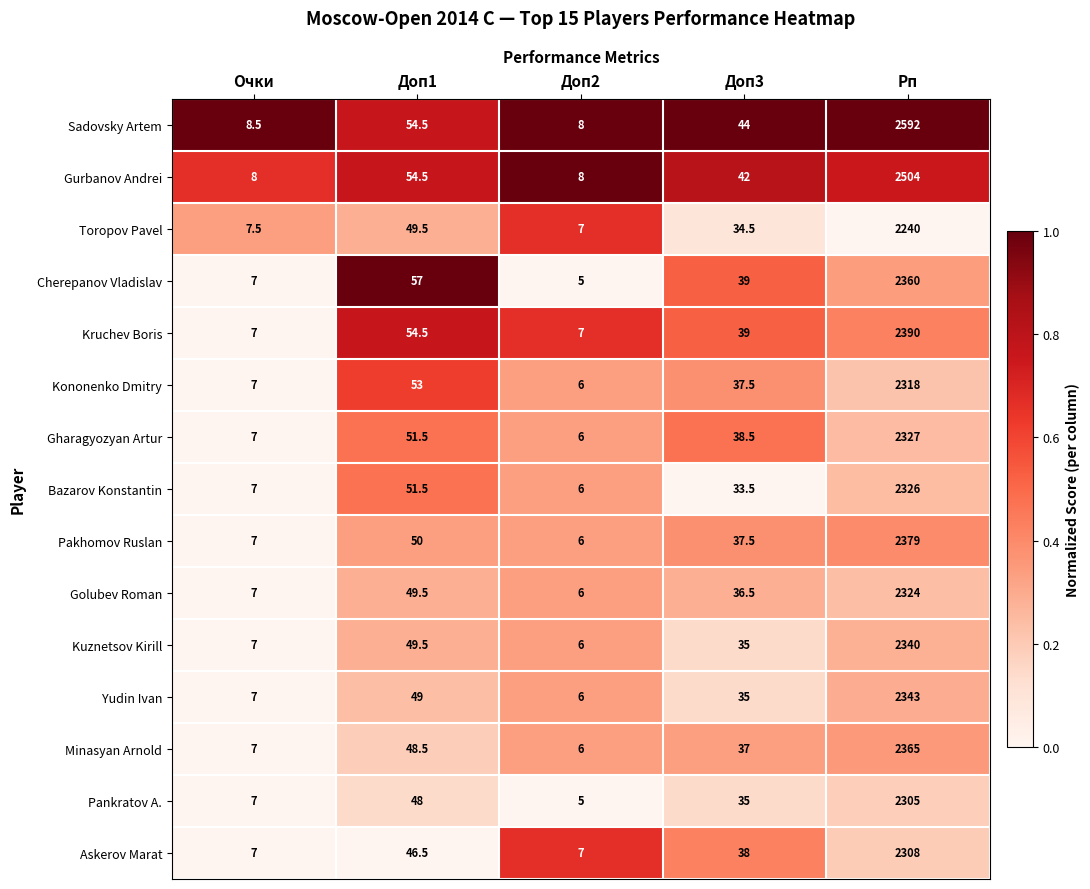

Which series changed the most between Доп2 and Доп3?

Sadovsky Artem